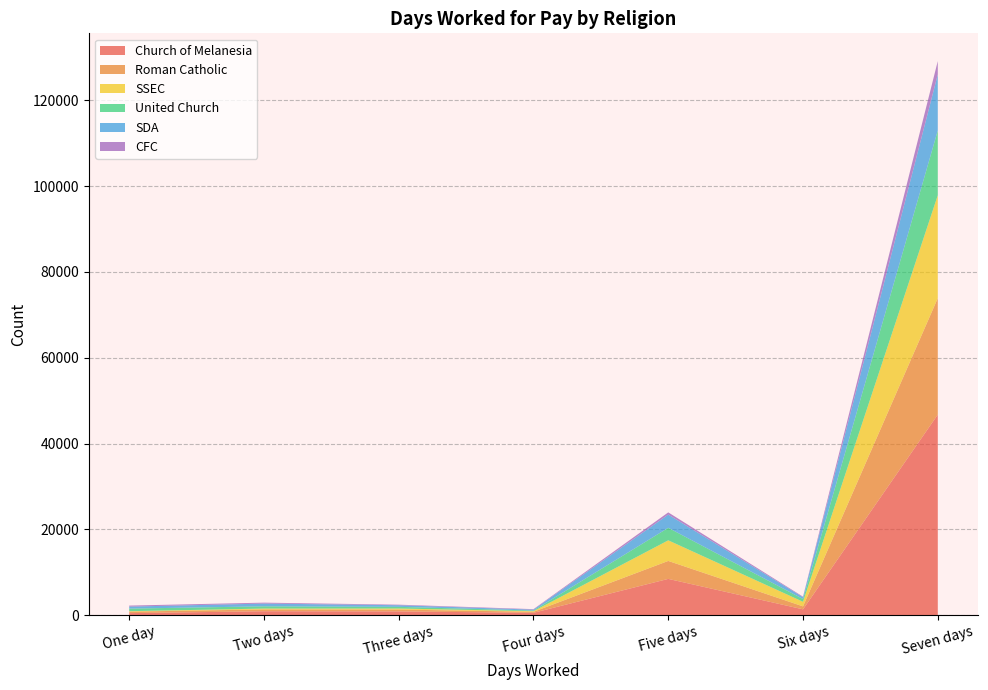

Reading right to left, transcribe all the data shown in this chart.

Church of Melanesia: 46765	1397	8490	590	914	955	513
Roman Catholic: 27128	692	4184	235	437	425	351
SSEC: 23966	1068	4800	142	239	198	104
United Church: 15106	641	2918	152	391	525	599
SDA: 13062	416	3076	208	376	640	467
CFC: 3102	135	517	115	126	212	238